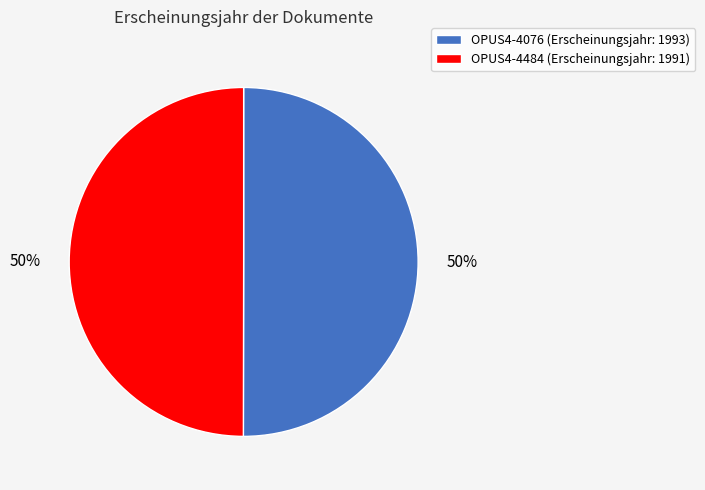

Is it true that OPUS4-4484 is 50% of the pie?

True